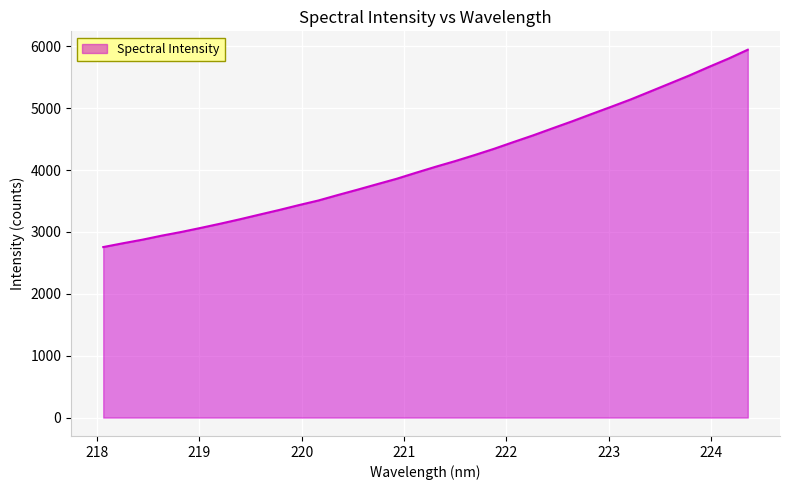

What is the difference between the maximum and minimum values?

3188.5